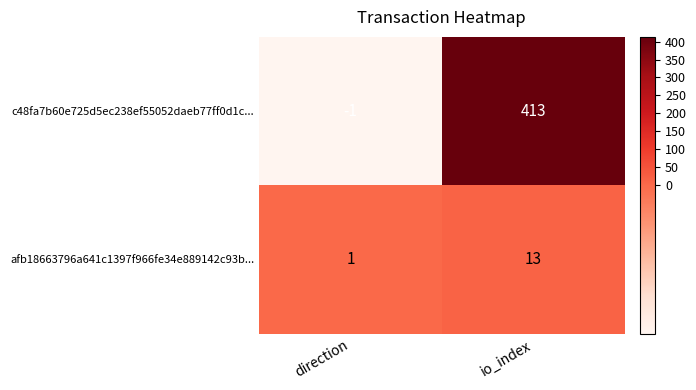

At which label does c48fa7b60e725d5ec238ef55052daeb77ff0d1c... reach its minimum?

direction